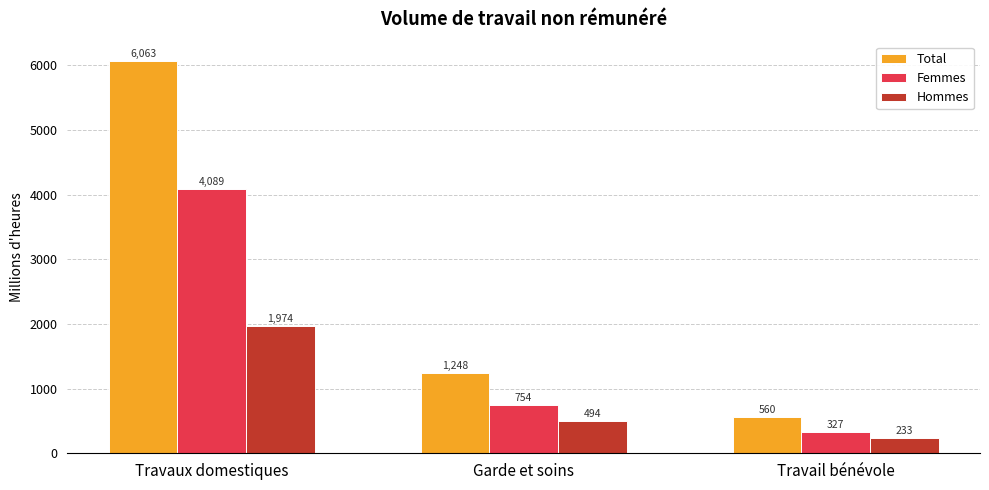

What is the total value across all series at Travaux domestiques?

12125.5